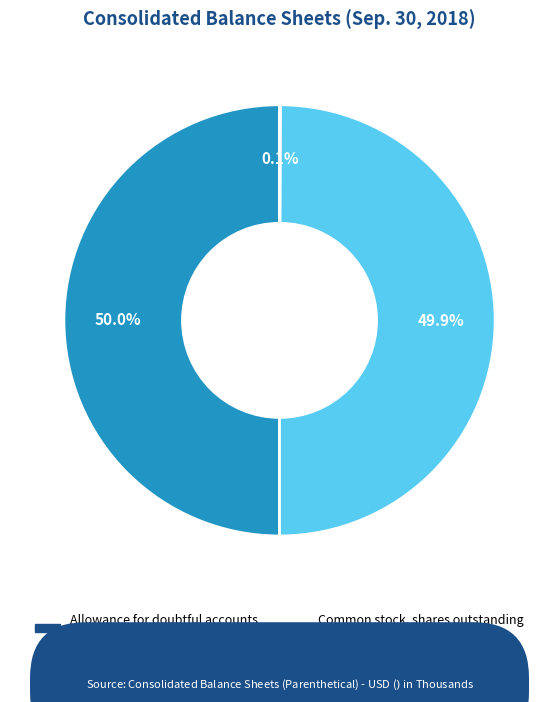

To the nearest percent, what is the average slice percentage?

25%